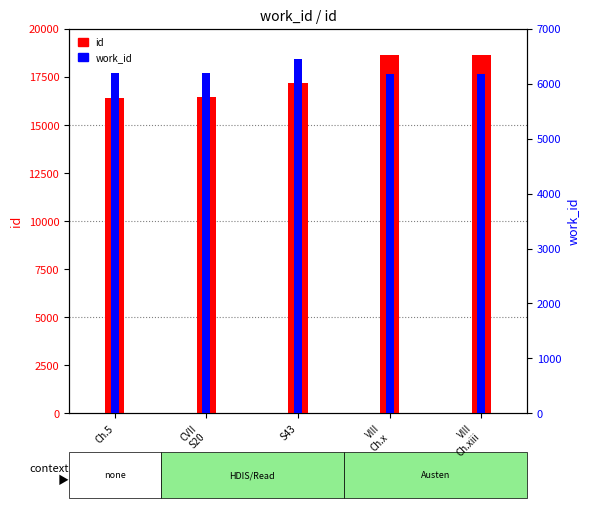

What is the sum of all work_id values?

31218